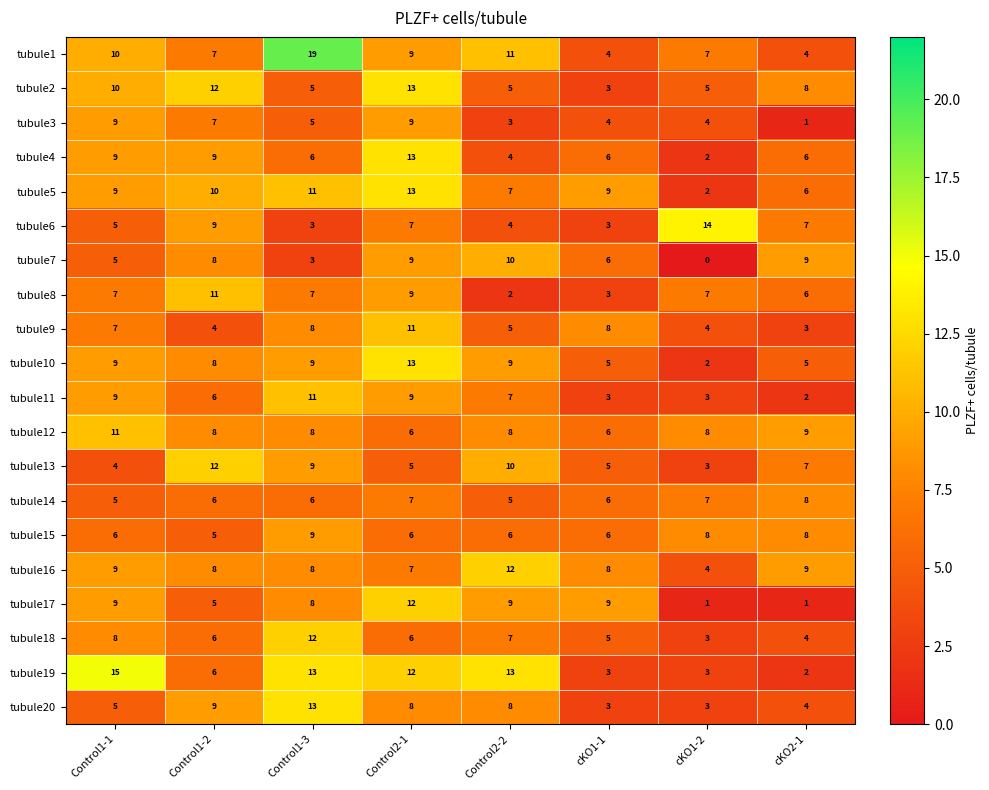

What is the total value across all series at cKO2-1?

109